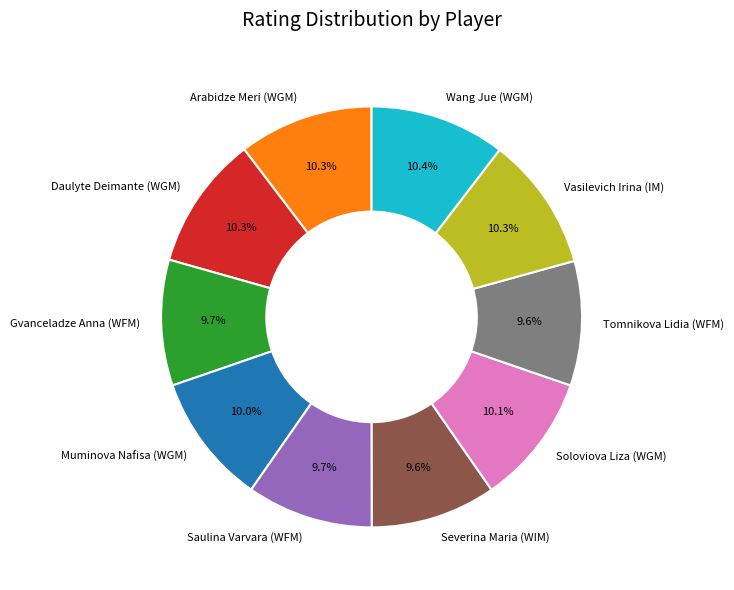

Approximately how many times larger is the value at Daulyte Deimante (WGM) compared to Muminova Nafisa (WGM)?

1.0